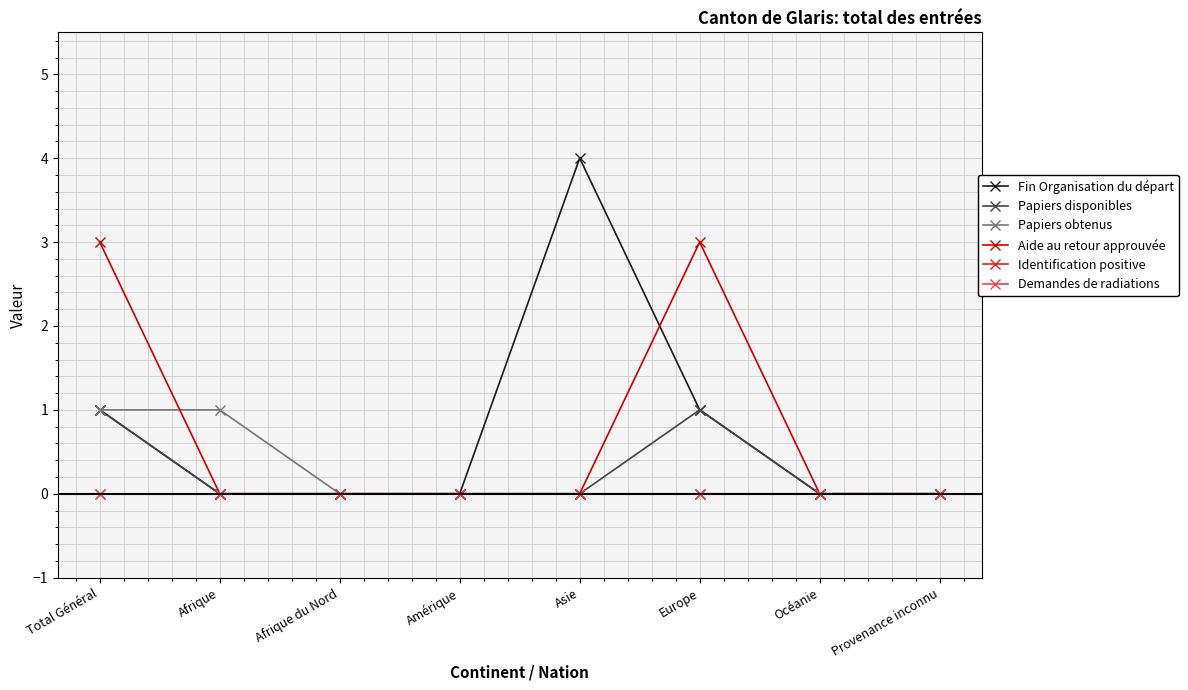

Does the chart display data point markers on the line(s)?

Yes